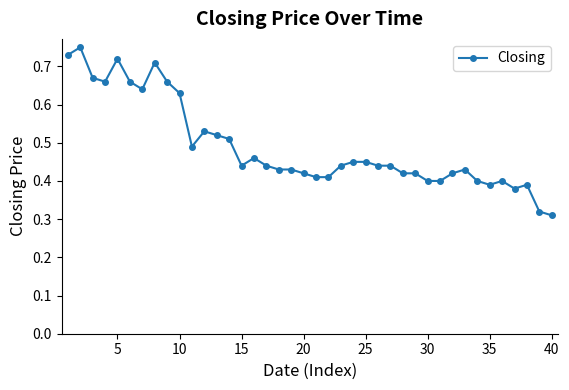

What is the sum of all values?

19.6